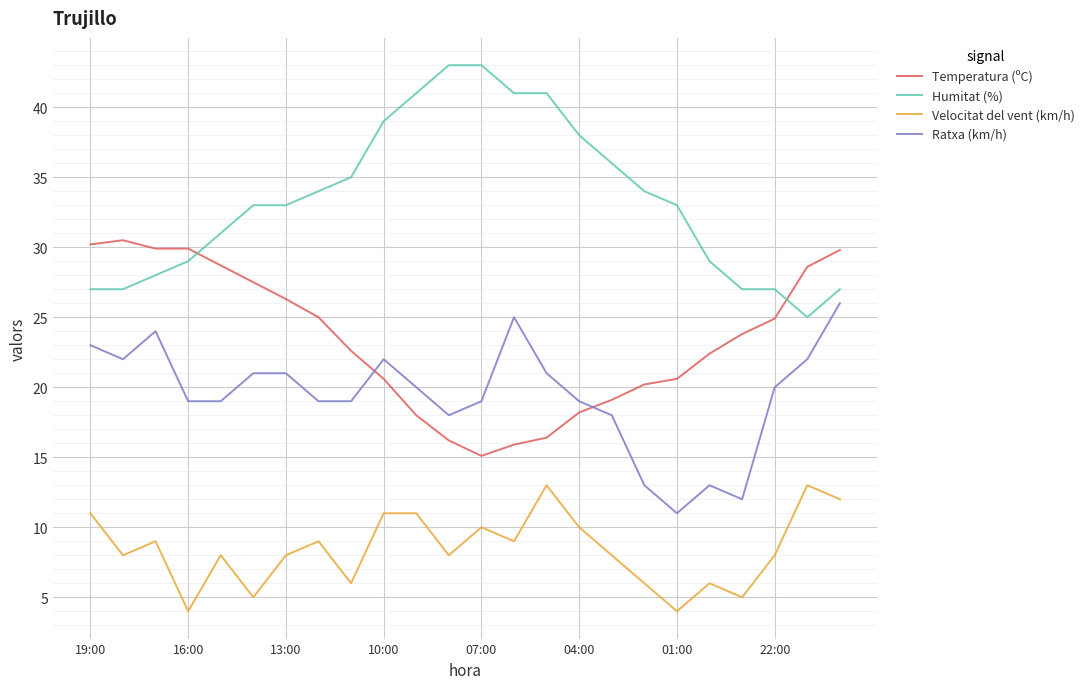

True or false: Velocitat del vent (km/h) and Ratxa (km/h) cross at least once.

False